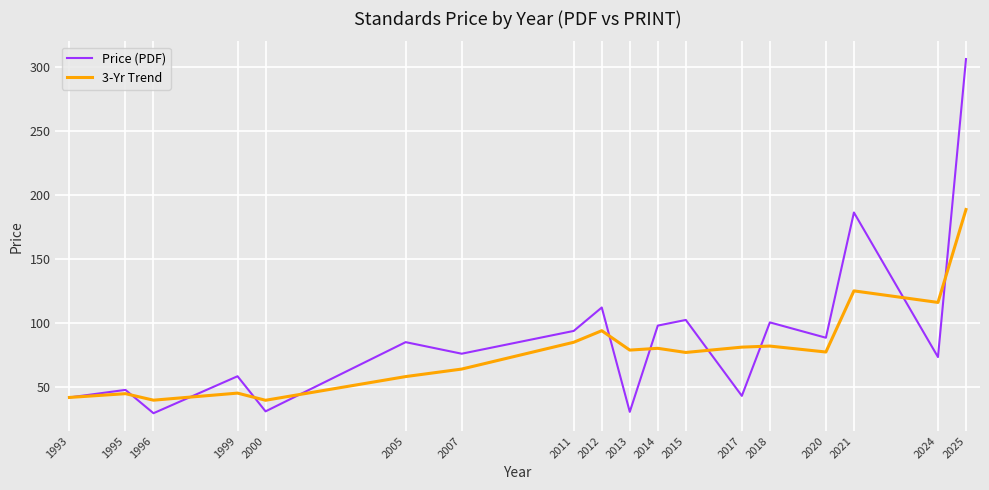

In Price (PDF), how many points are higher than both neighbors (excluding endpoints)?

7